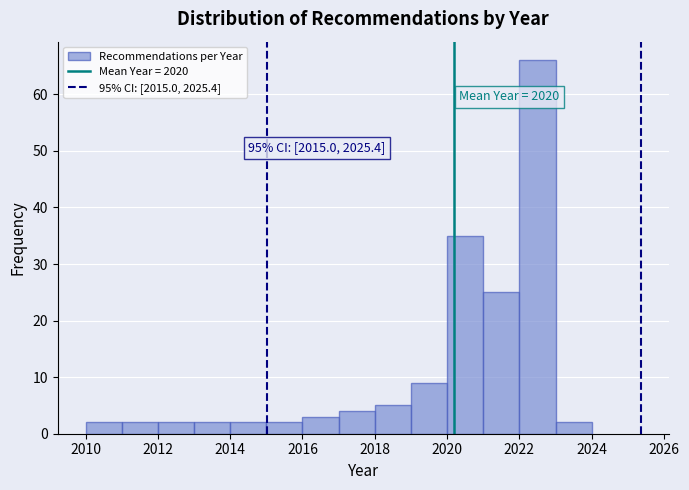

Which range on the x-axis has the tallest bar?

2022 to 2023